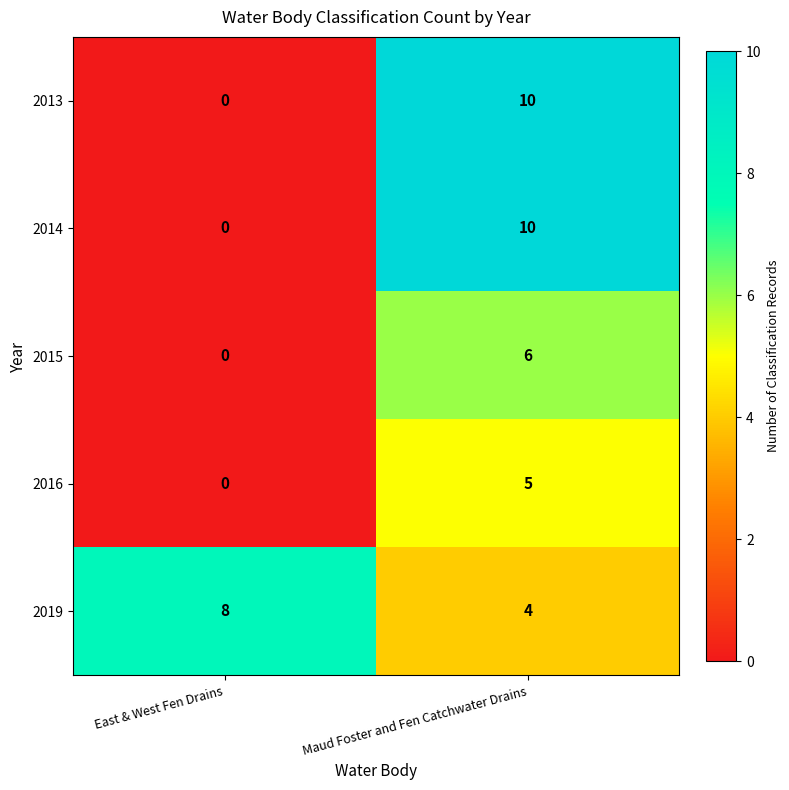

Reading left to right, extract all data points from this chart.

2013: 0	10
2014: 0	10
2015: 0	6
2016: 0	5
2019: 8	4